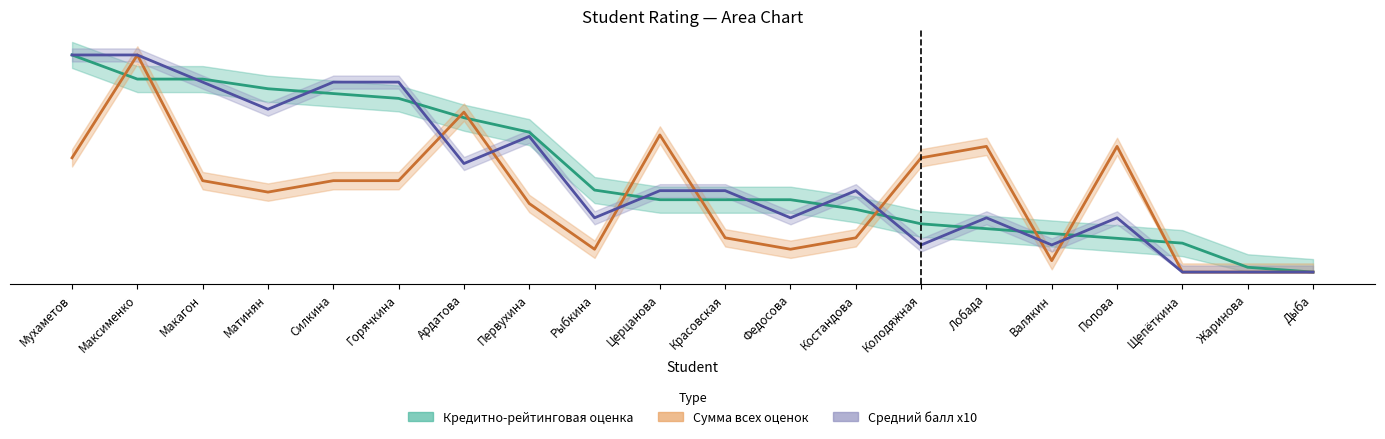

Reading left to right, list all the values displayed in this chart.

Кредитно-рейтинговая оценка: 500.0	444.4	444.4	422.2	411.1	400.0	355.6	322.2	188.9	166.7	166.7	166.7	144.4	111.1	100.0	88.9	77.8	66.7	11.1	0.0
Сумма всех оценок: 263.2	500.0	210.5	184.2	210.5	210.5	368.4	157.9	52.6	315.8	78.9	52.6	78.9	263.2	289.5	26.3	289.5	0.0	0.0	0.0
Средний балл x10: 500.0	500.0	437.5	375.0	437.5	437.5	250.0	312.5	125.0	187.5	187.5	125.0	187.5	62.5	125.0	62.5	125.0	0.0	0.0	0.0